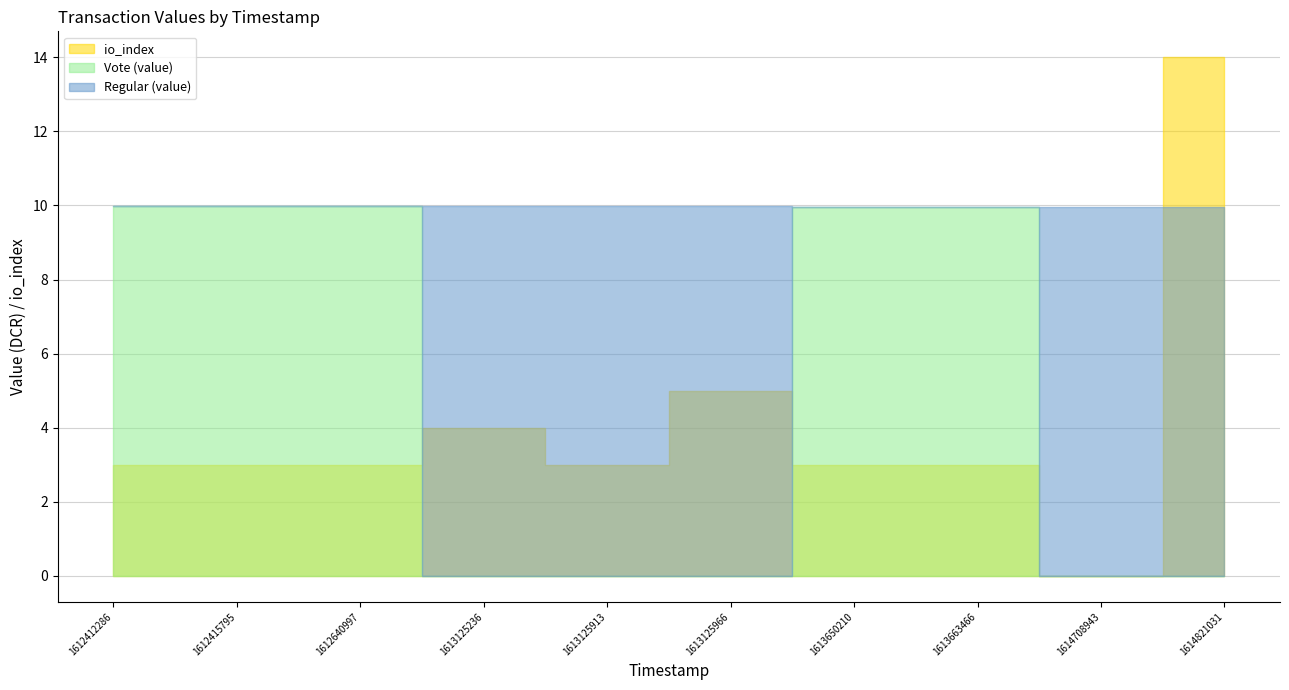

Which series has the largest total across all categories?

Regular